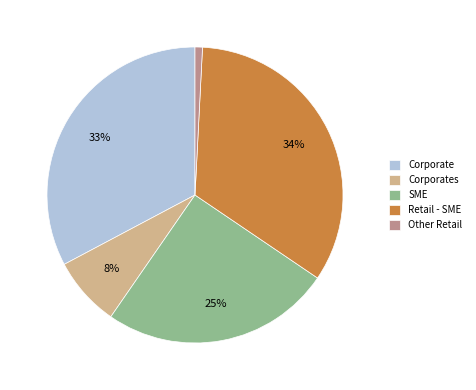

Is Retail - SME the majority of the pie?

No